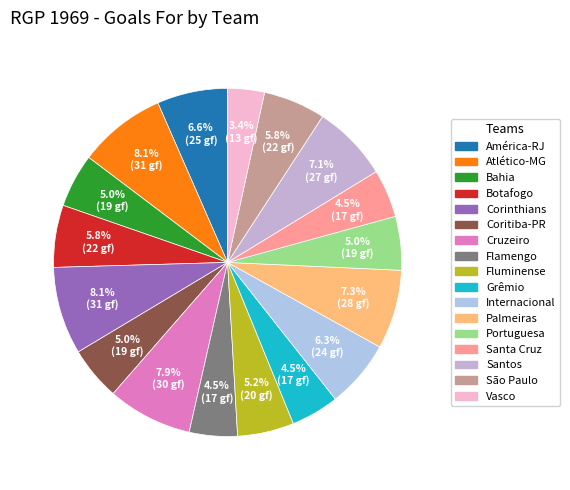

What is the ratio of the value at Coritiba-PR to the value at Flamengo?

1.1